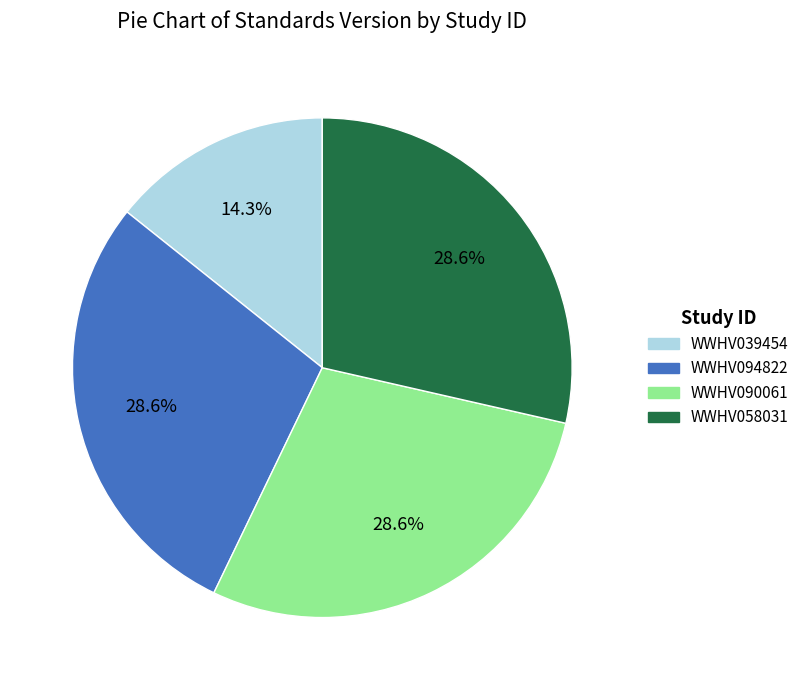

To the nearest percent, what portion does WWHV094822 represent?

29%